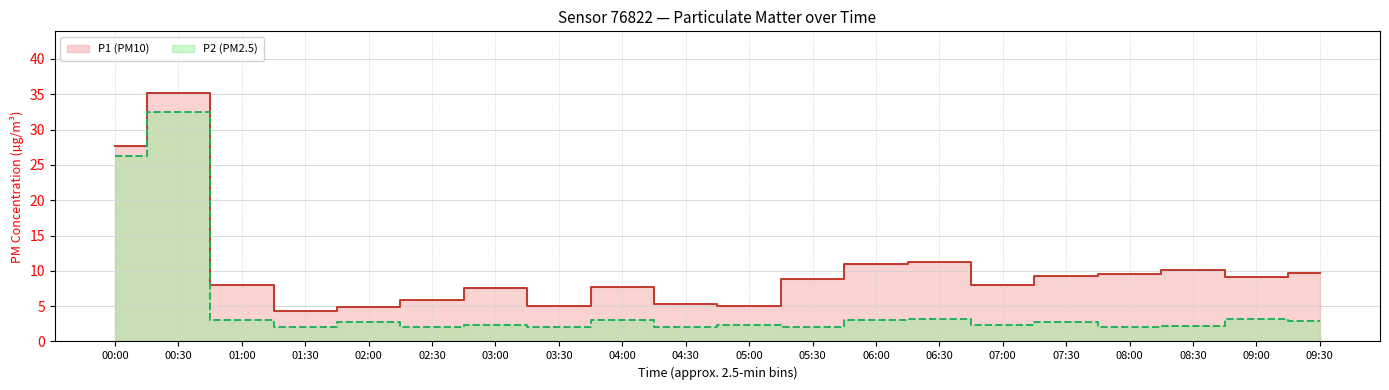

At which category does P2 reach its first local peak?

00:30